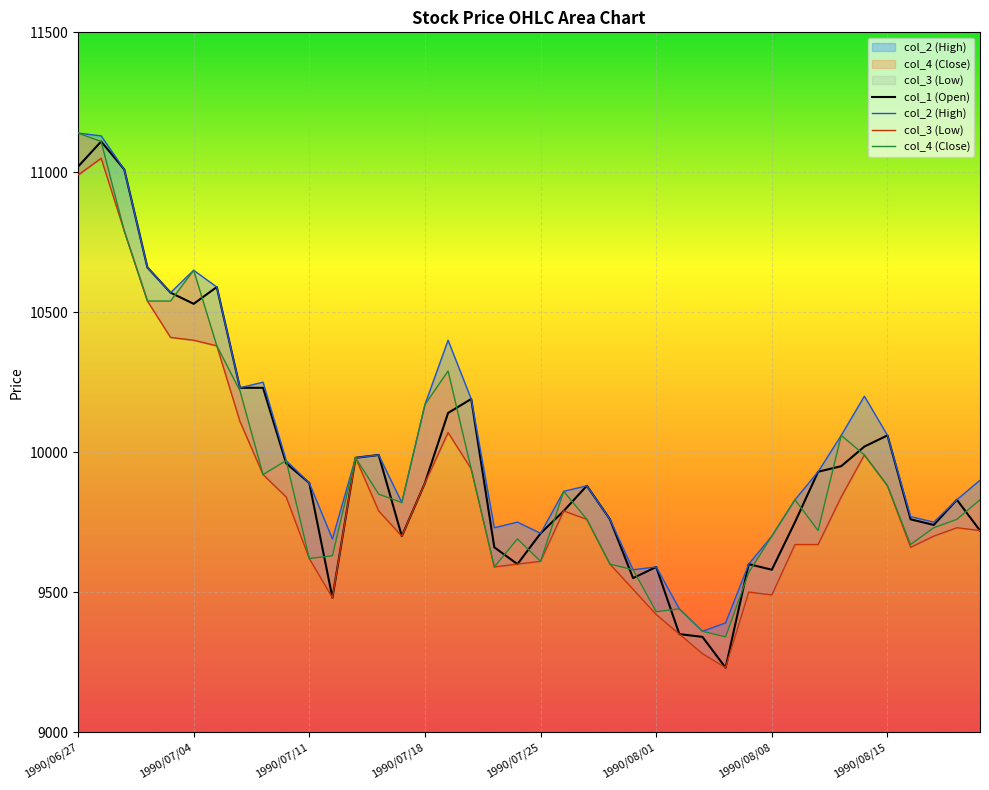

What is the approximate value of col_1 at 1990/07/27, to the nearest 10?

9880